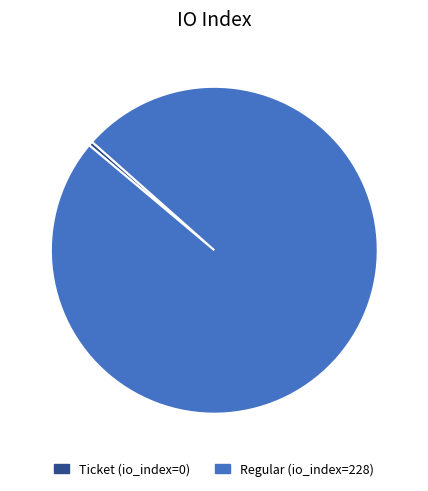

How many slices are in this pie chart?

2